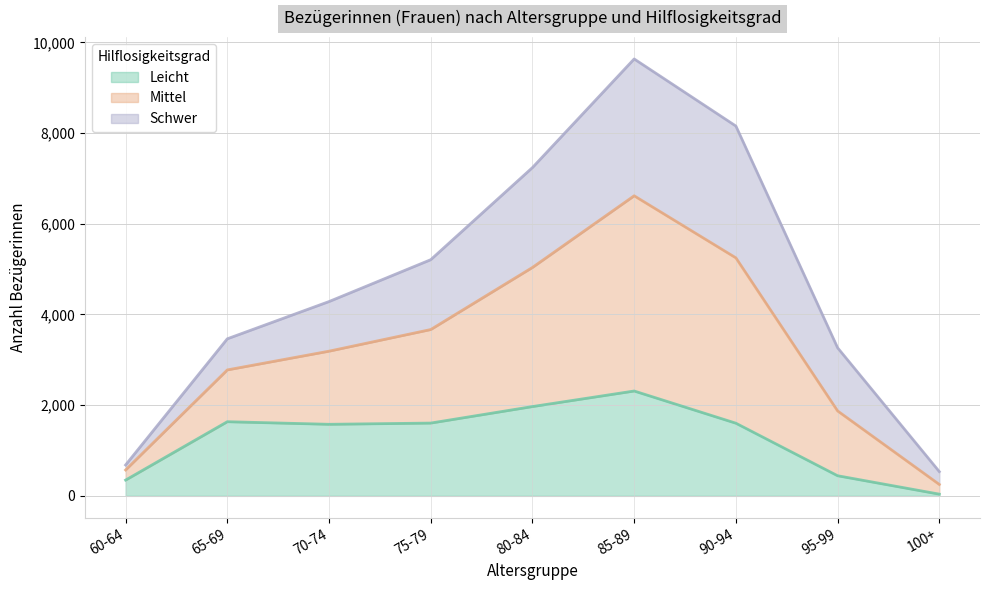

At how many categories does at least one series exceed 330?

9